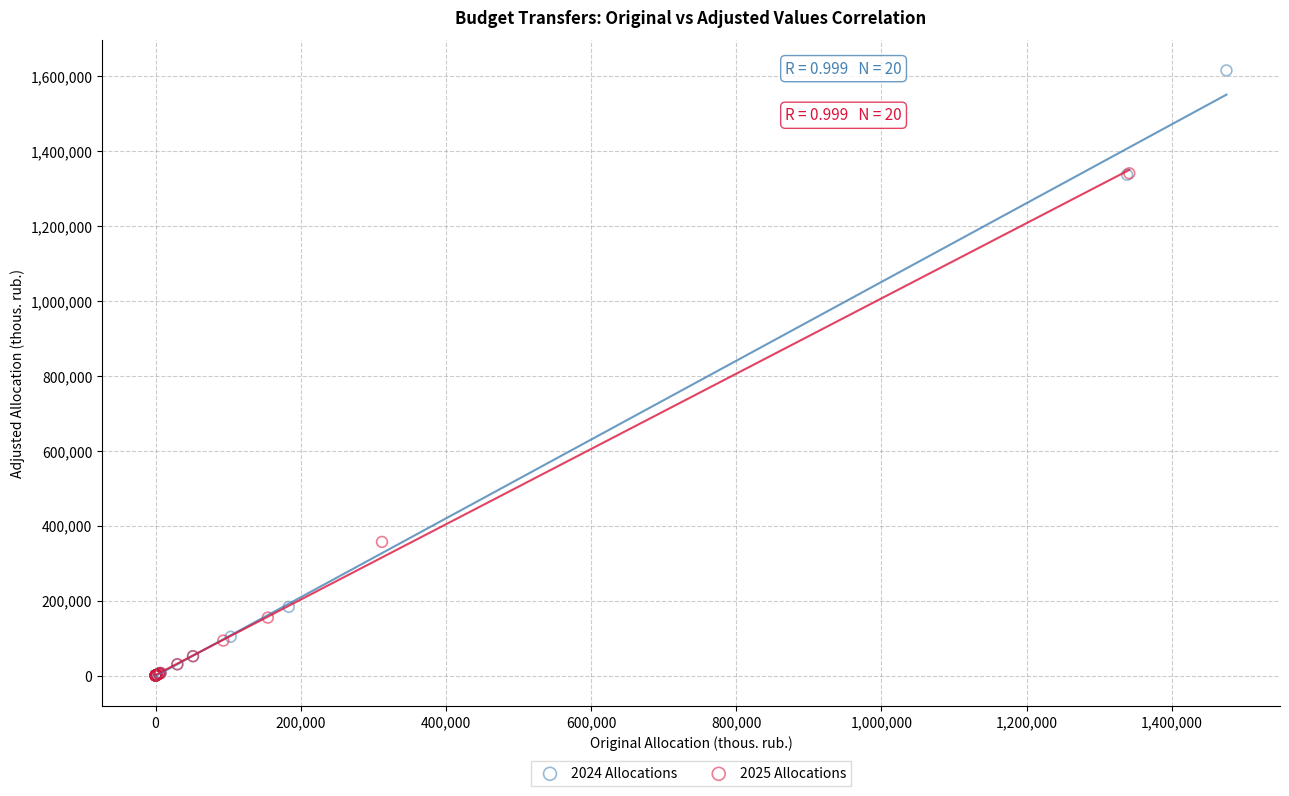

Which series contains the highest Y value?

2024 Allocations